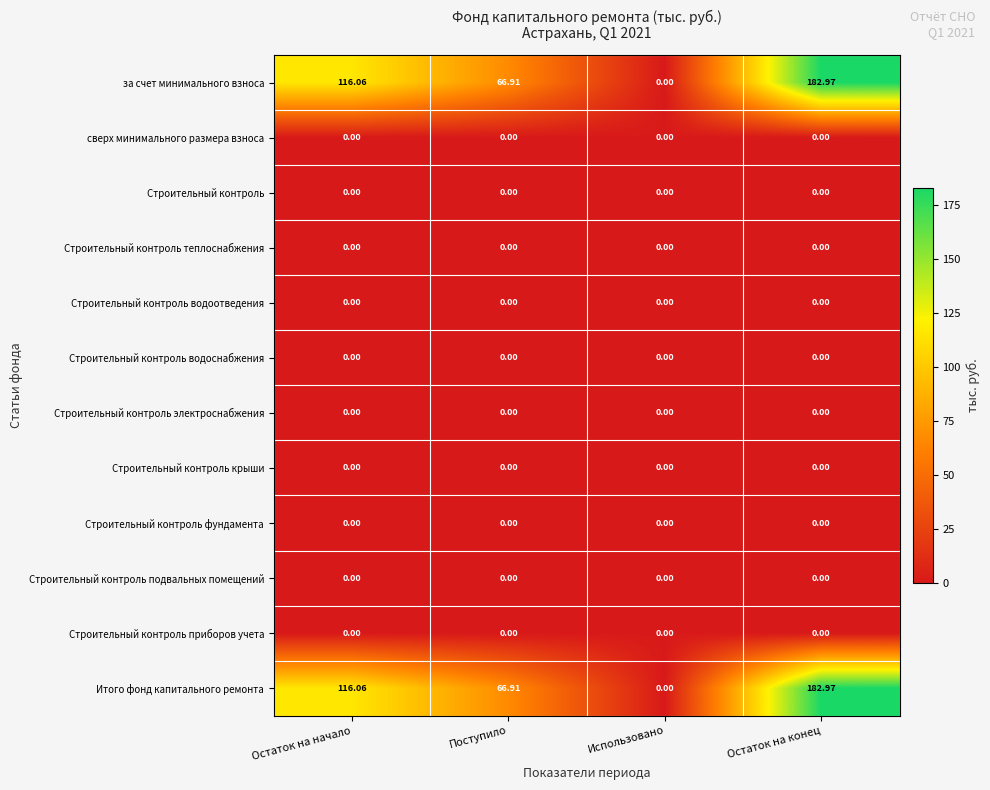

At which category is the sum across all series the highest?

Остаток на конец